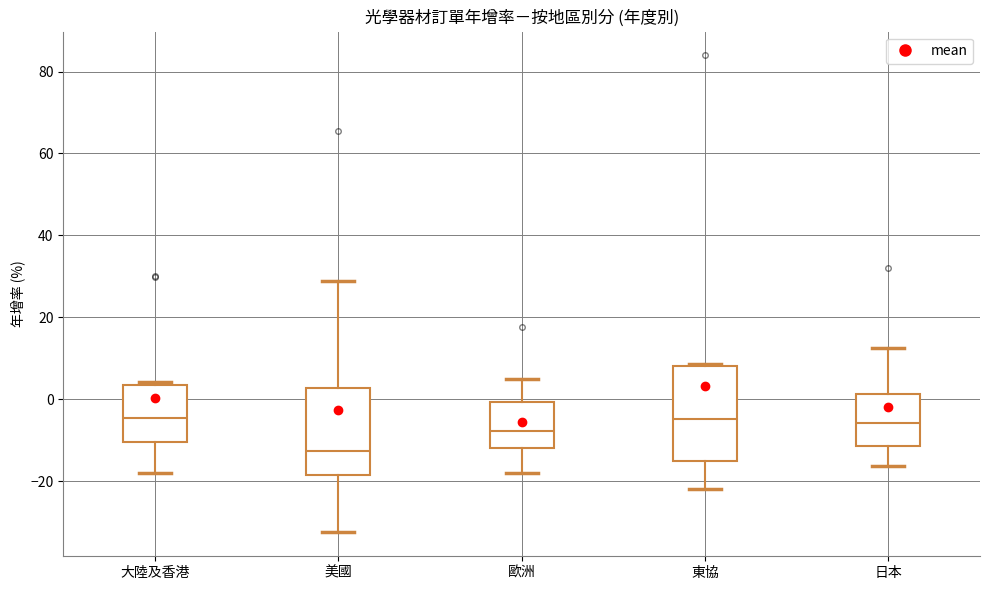

Reading left to right, read every box against the y-axis: the position of its median line, the range the box covers, and the ends of its whiskers. The values are not printed on the chart, so give them approximately, as read against the axis.

大陸及香港: median -4, box -10 to 4, whiskers -18 to 4 (just above the box's upper edge)
美國: median -12, box -18 to 2, whiskers -32 to 28
歐洲: median -8, box -12 to 0, whiskers -18 to 4
東協: median -4, box -16 to 8, whiskers -22 to 8
日本: median -6, box -12 to 2, whiskers -16 to 12